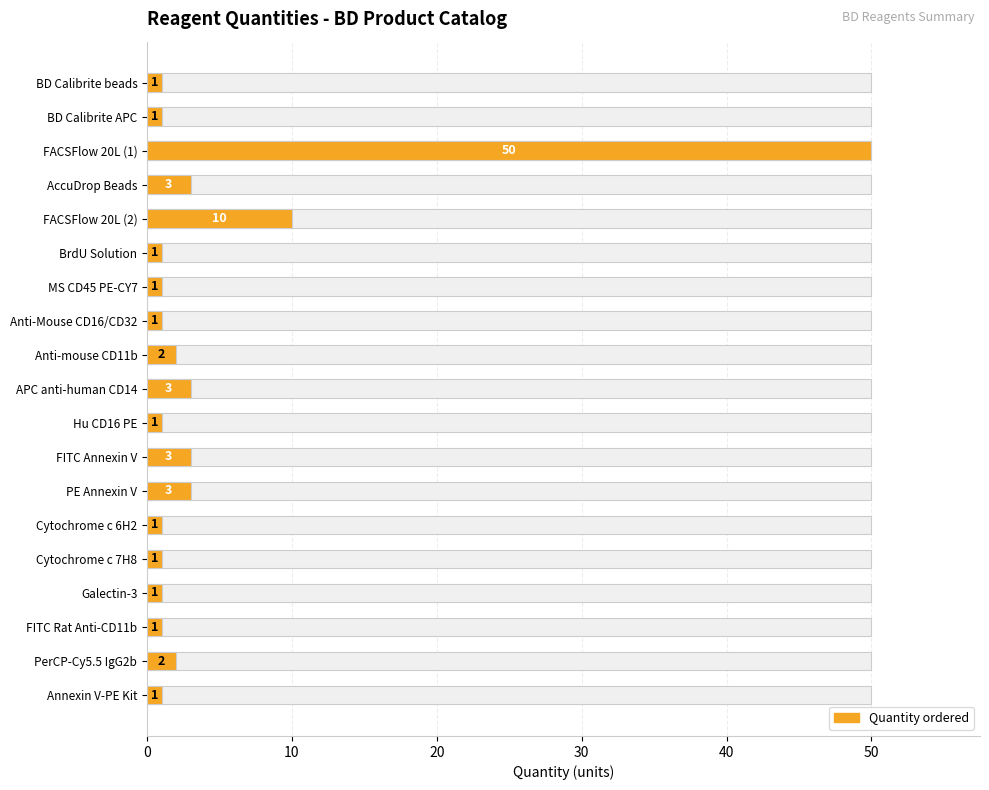

Which has a higher value, Galectin-3 or FACSFlow 20L (2)?

FACSFlow 20L (2)